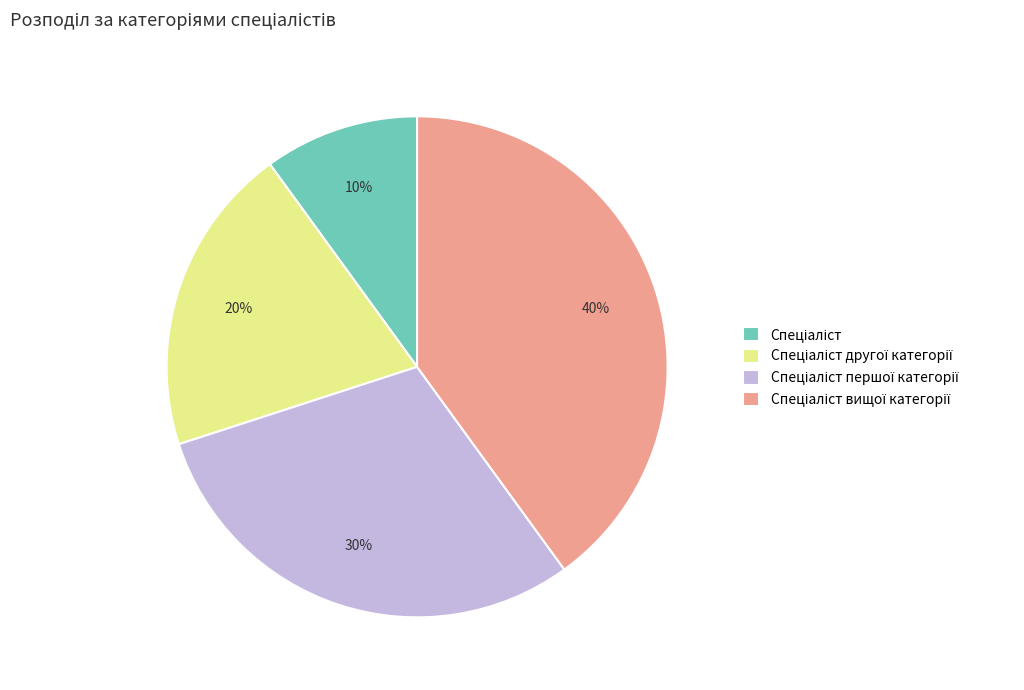

Does any single category account for the majority?

No